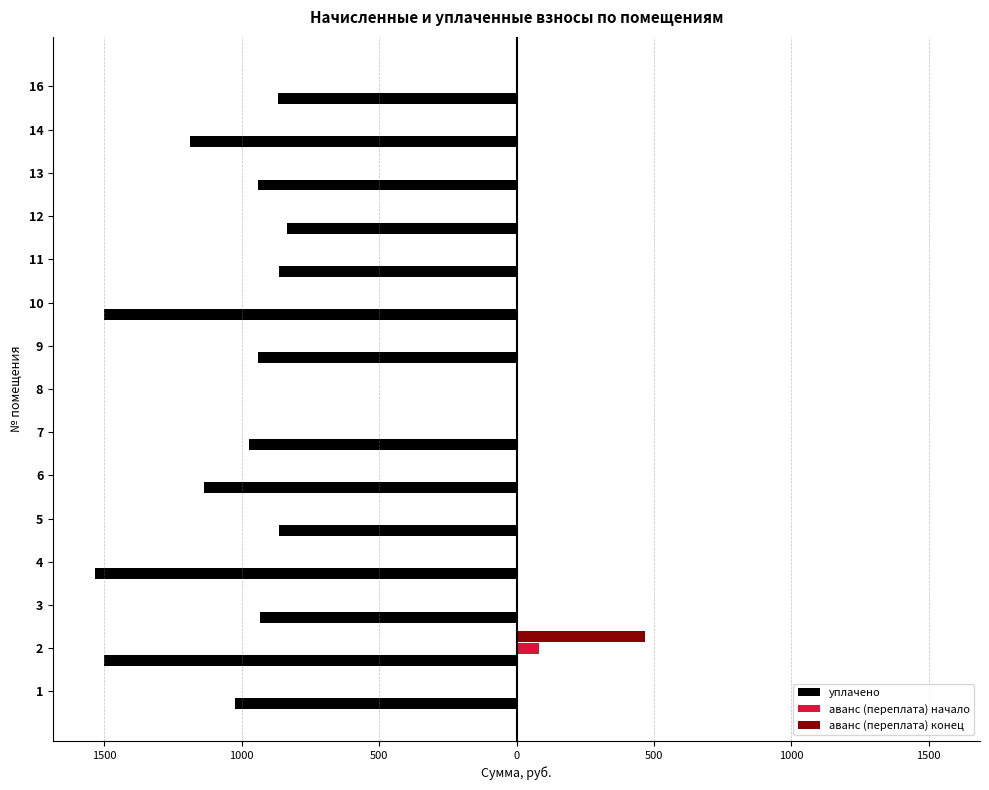

What is the label of the 12th bar from the left?

11